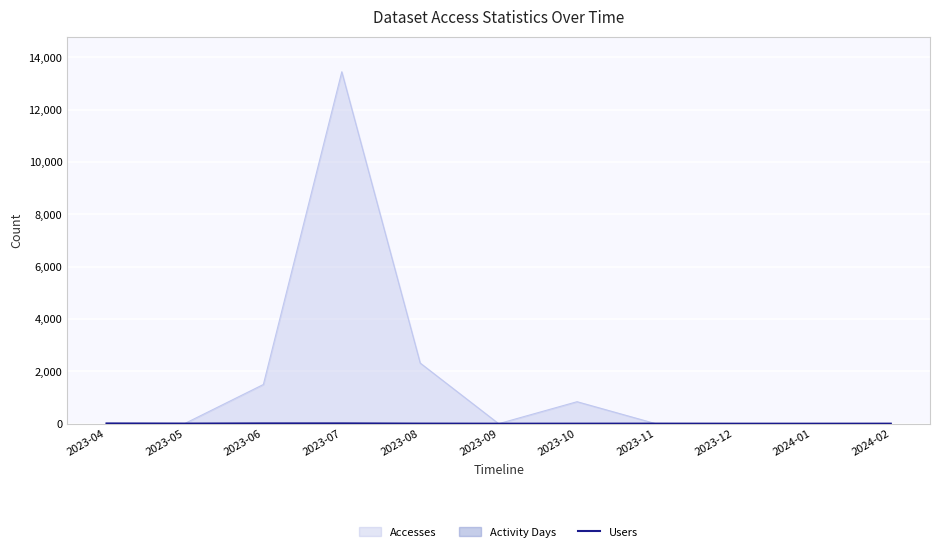

How many positive values are there?

8